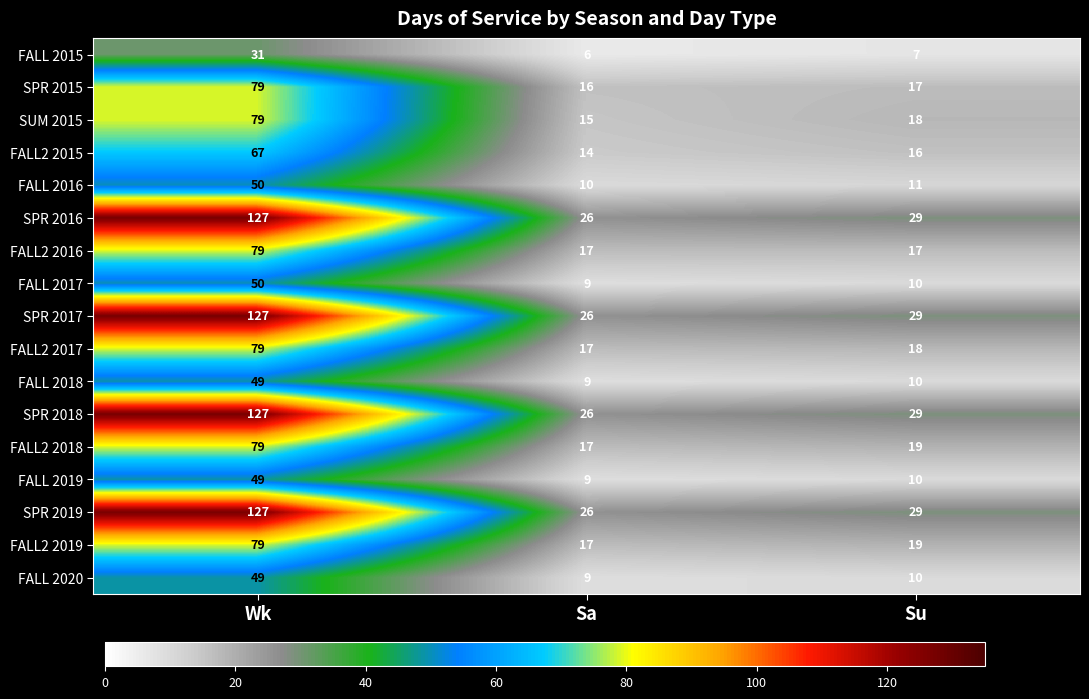

At which label does SPR 2018 reach its peak?

Wk